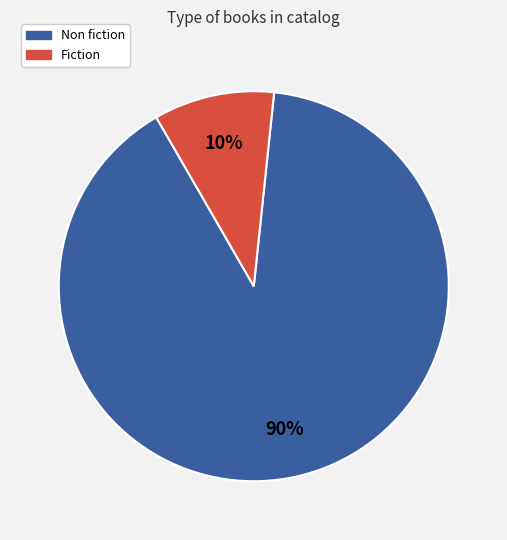

To the nearest percent, what is the average slice percentage?

50%